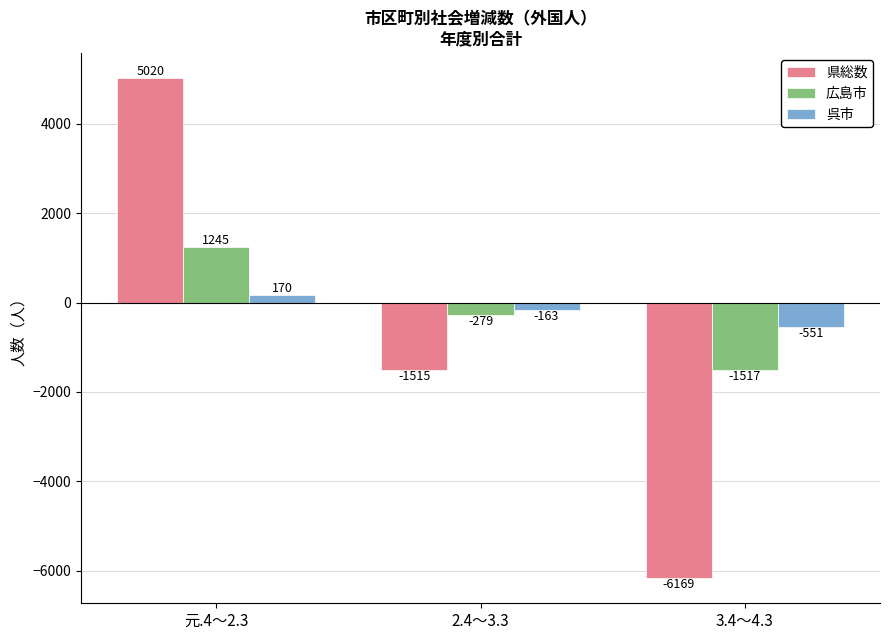

How many categories are shown in the chart?

3